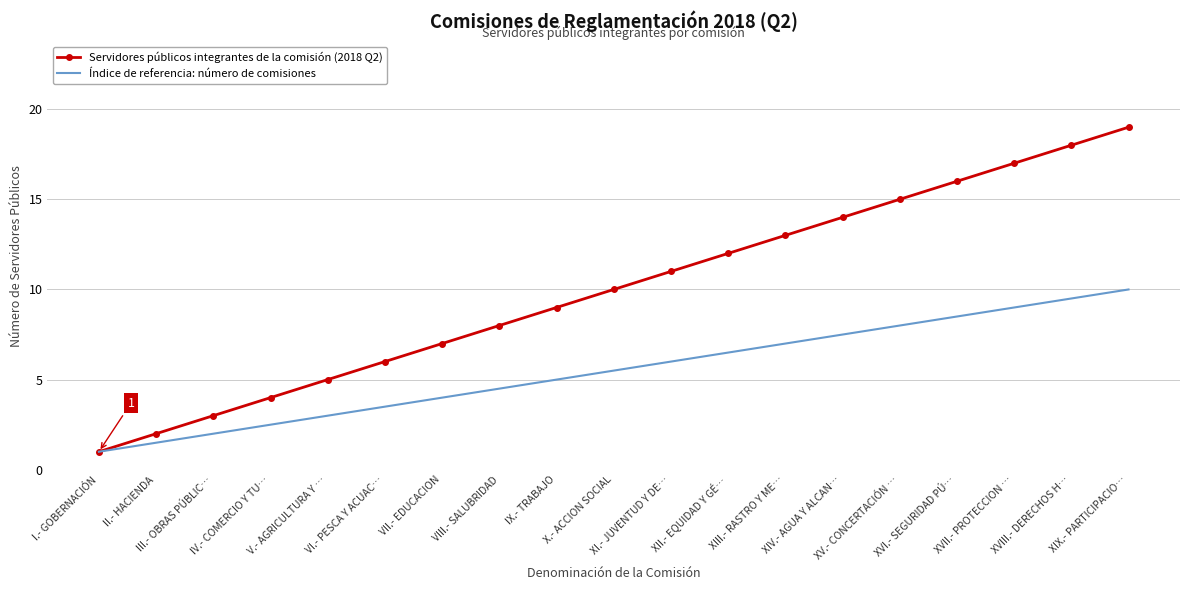

List the series in order of their peak value, highest first.

Servidores públicos integrantes de la comisión (2018 Q2), Índice de referencia: número de comisiones